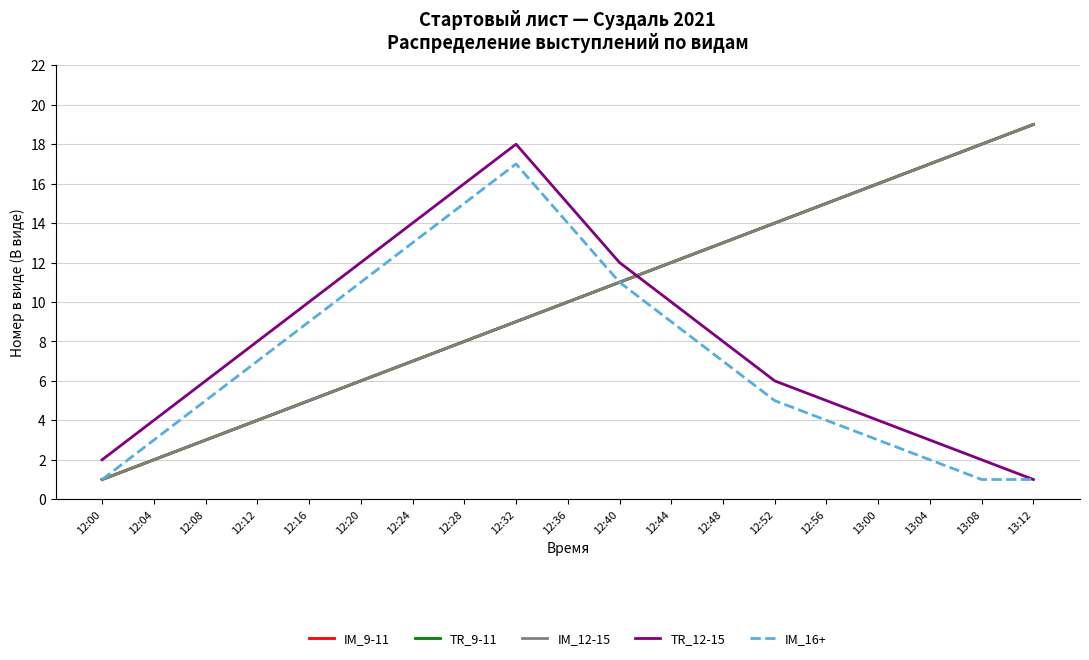

The IM_12-15 series shows 3 at 12:08. True or false?

True